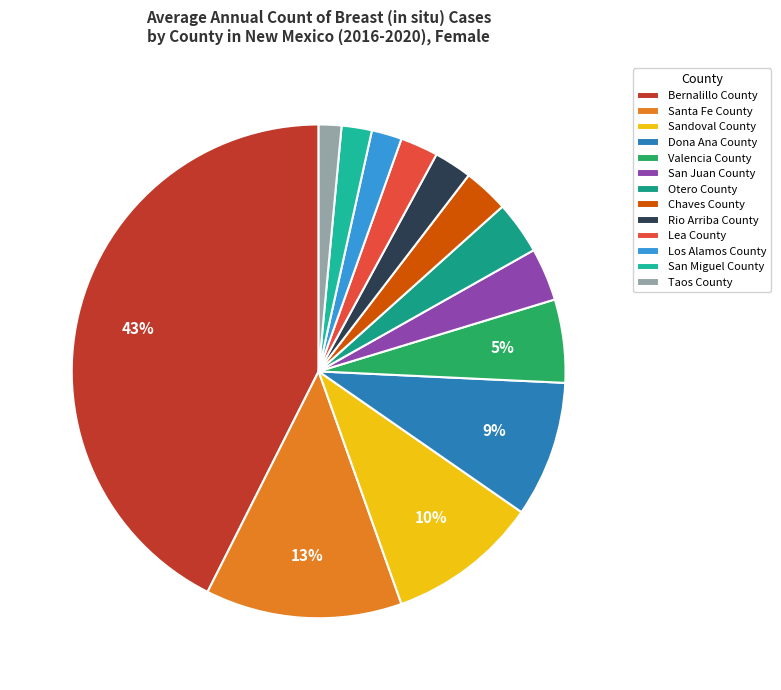

To the nearest percent, what is the combined percentage of Otero County and Santa Fe County?

16%